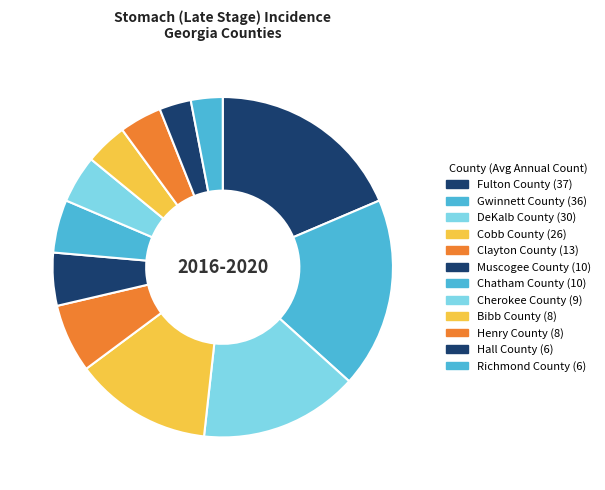

What is the ratio of the value at DeKalb County to the value at Clayton County?

2.3